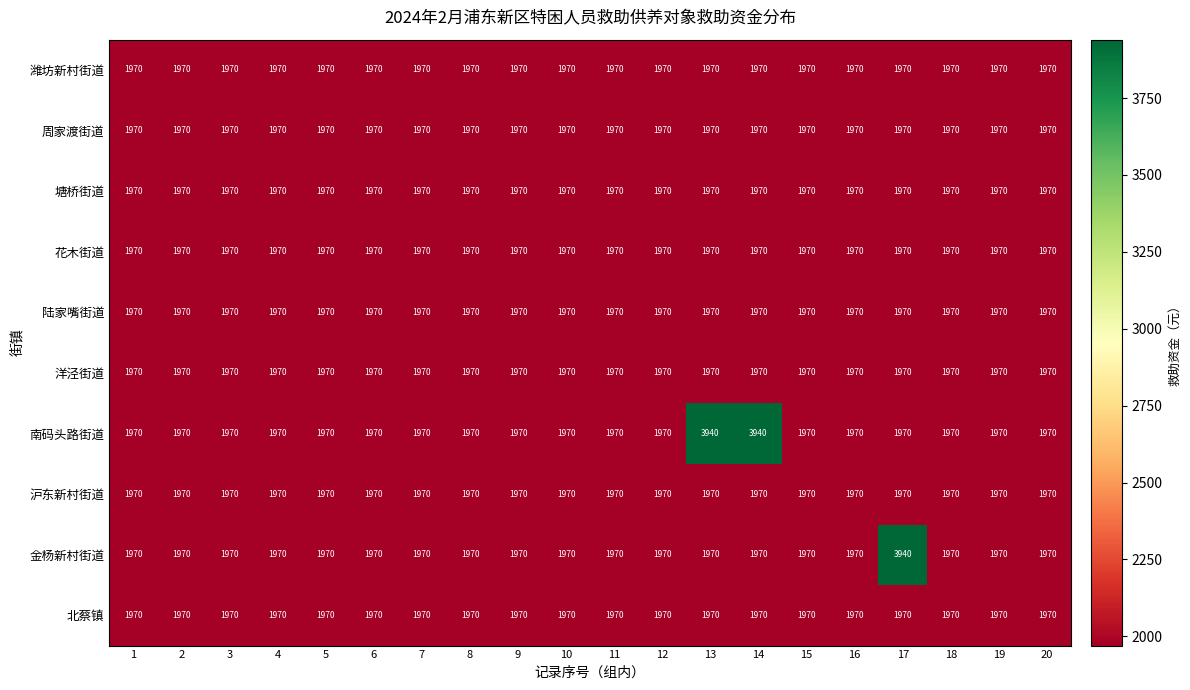

Which series has the largest total across all categories?

南码头路街道